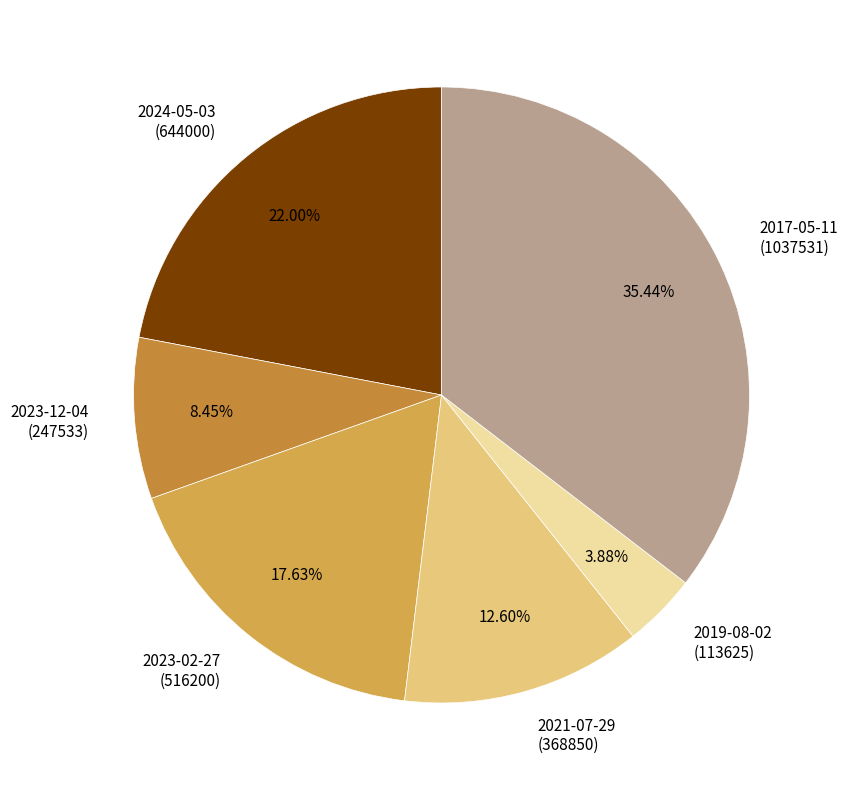

Which category has the biggest portion of the pie?

2017-05-11